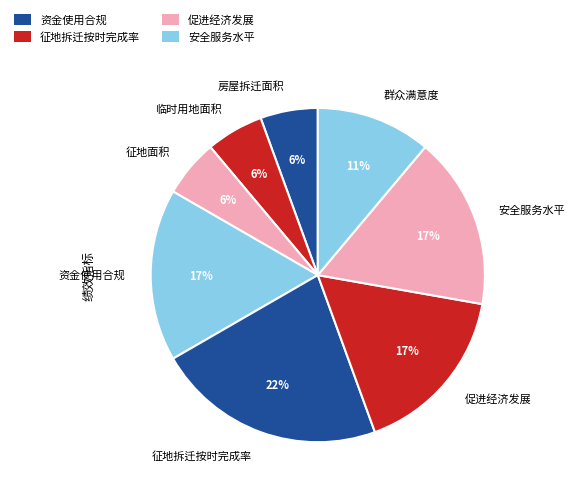

Does 群众满意度 account for over 50% of the chart?

No